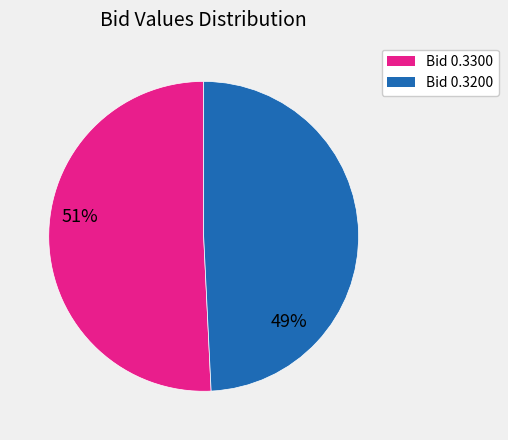

Does any single category account for the majority?

Yes